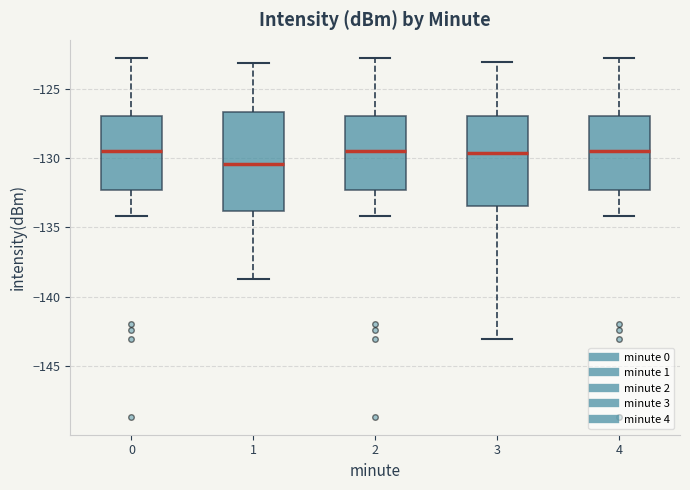

Reading left to right, read every box against the y-axis: the position of its median line, the range the box covers, and the ends of its whiskers. The values are not printed on the chart, so give them approximately, as read against the axis.

0: median -129.5, box -132.5 to -127.0, whiskers -134.0 to -122.5
1: median -130.5, box -134.0 to -126.5, whiskers -138.5 to -123.0
2: median -129.5, box -132.5 to -127.0, whiskers -134.0 to -122.5
3: median -129.5, box -133.5 to -127.0, whiskers -143.0 to -123.0
4: median -129.5, box -132.5 to -127.0, whiskers -134.0 to -122.5